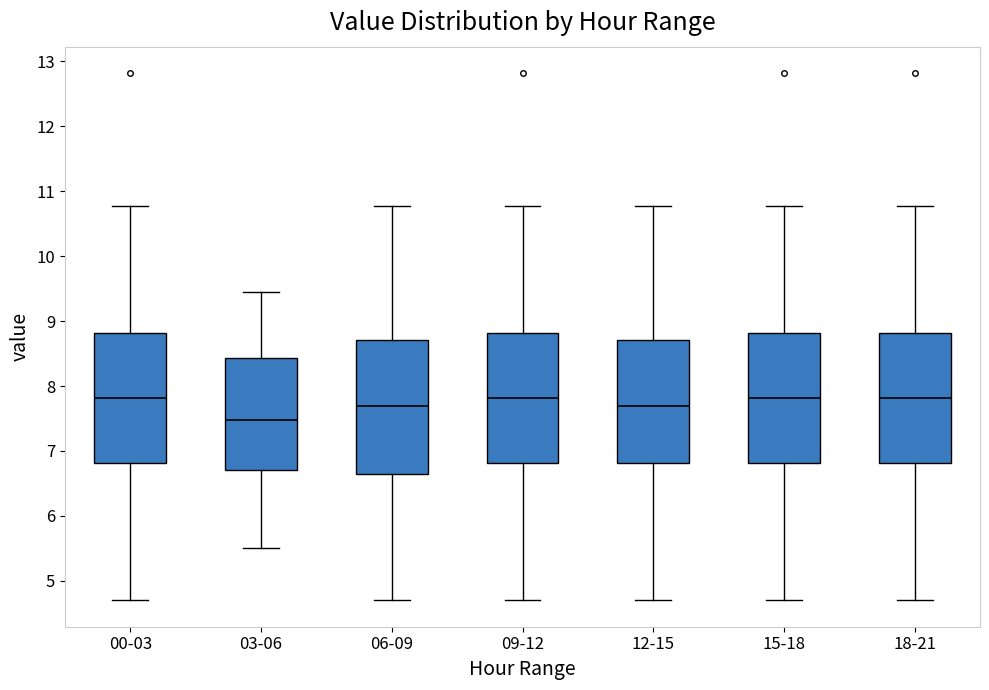

Where does the lower whisker of the box for 00-03 end on the y-axis? The values are not printed on the chart, so give them approximately, as read against the axis.

4.7